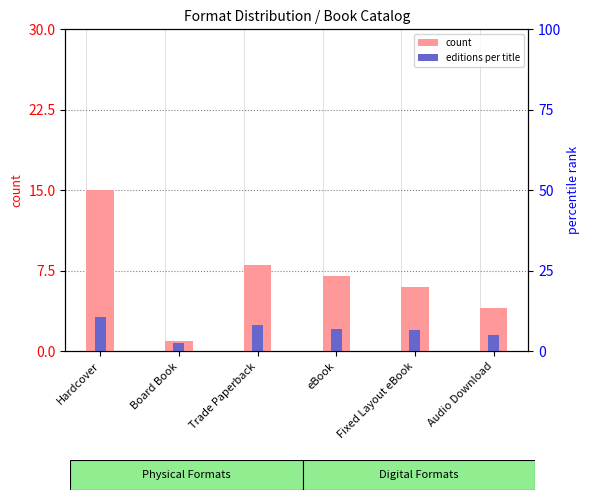

What is the average value of the count series?

6.8